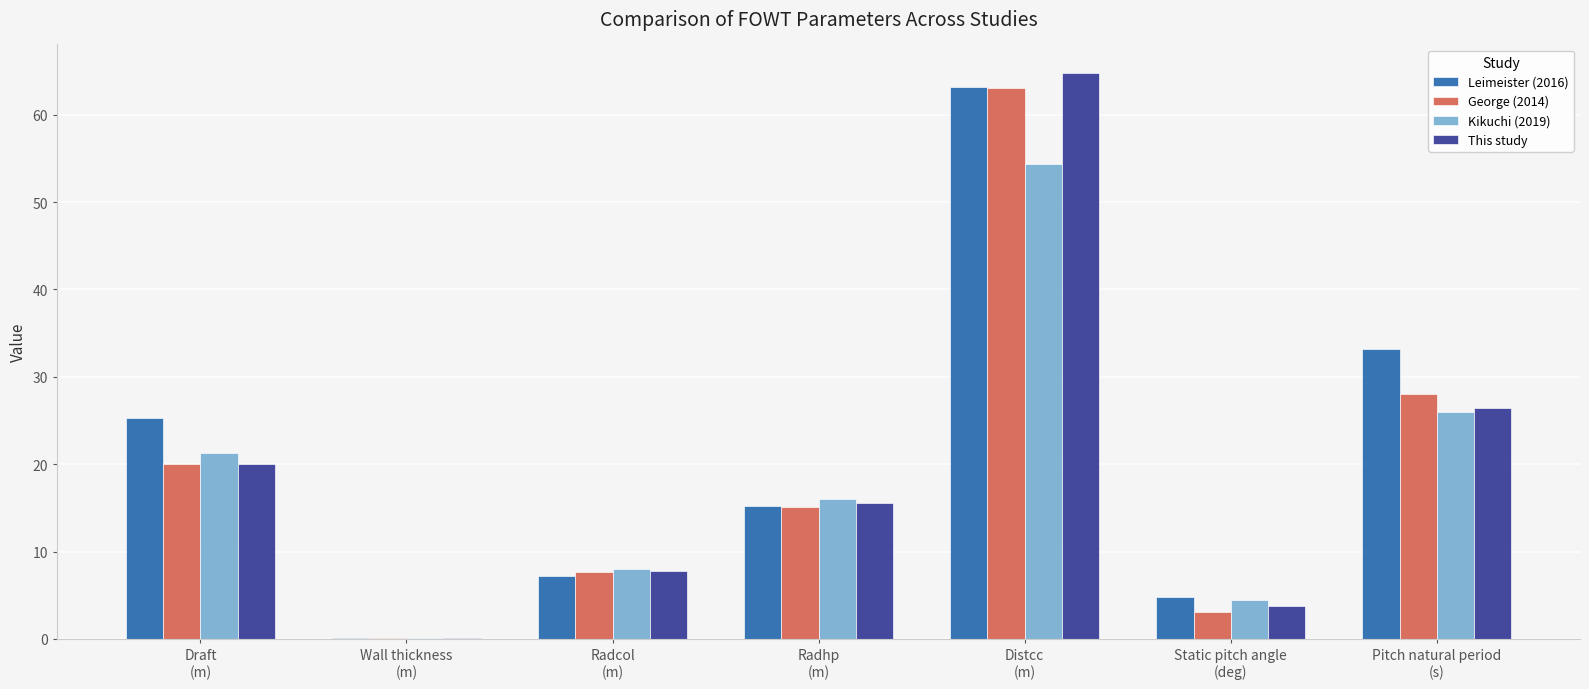

What are all the series names shown in the legend?

Leimeister (2016), George (2014), Kikuchi (2019), This study